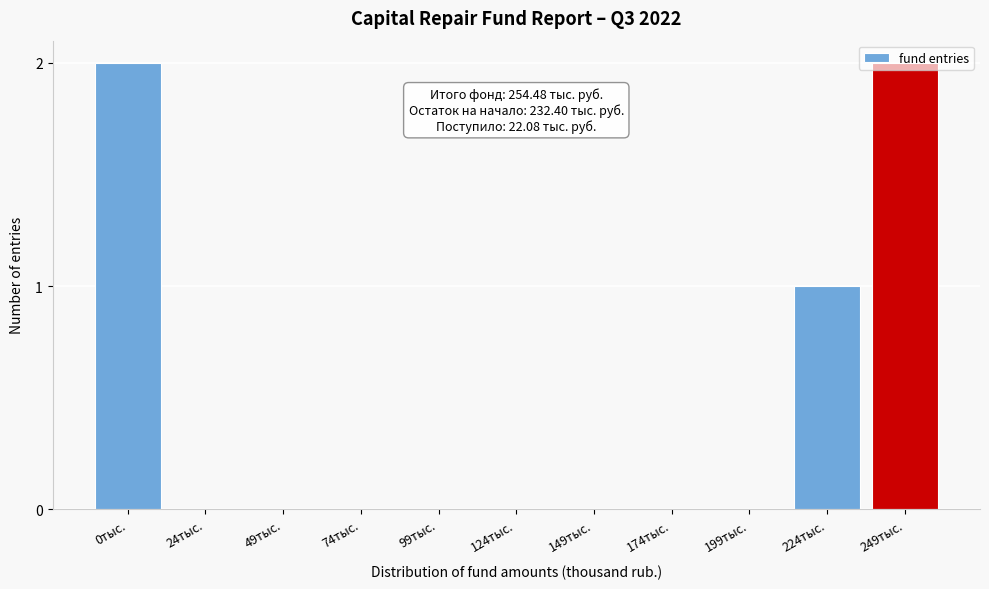

The chart shows a value of 0 at 124тыс.. True or false?

True